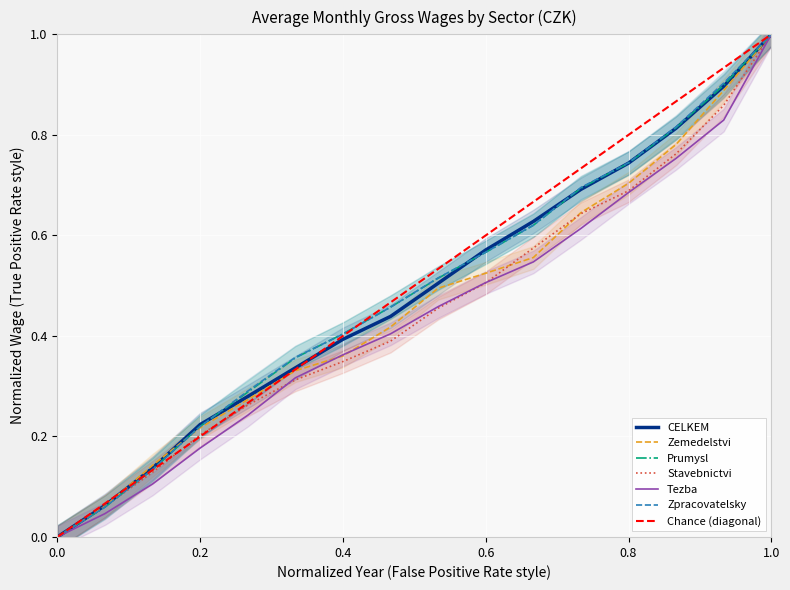

What is the difference between the maximum and minimum values in the Zpracovatelsky series?

1.0